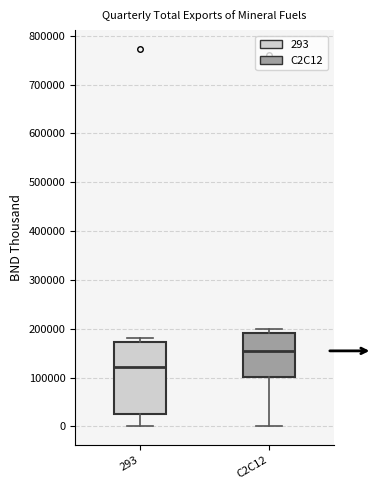

Reading left to right, transcribe this box plot: for each box, give where its median line is, the range the box spans, and where its two whiskers end, as read against the y-axis. The values are not printed on the chart, so give them approximately, as read against the axis.

293: median 120000, box 30000 to 170000, whiskers 0 to 180000
C2C12: median 150000, box 100000 to 190000, whiskers 0 to 200000